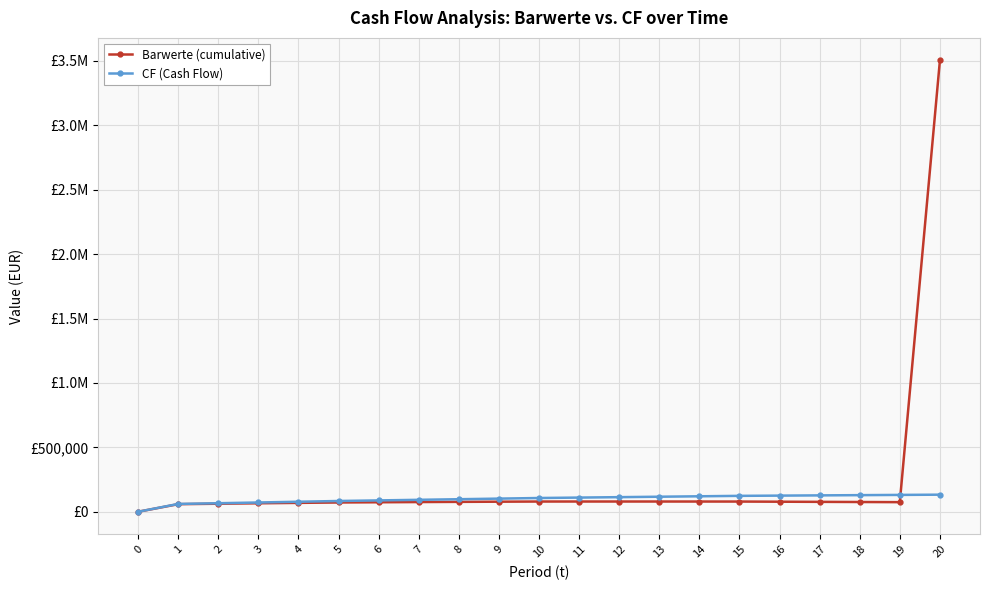

List the series in order of their overall mean, highest first.

Barwerte (cumulative), CF (Cash Flow)